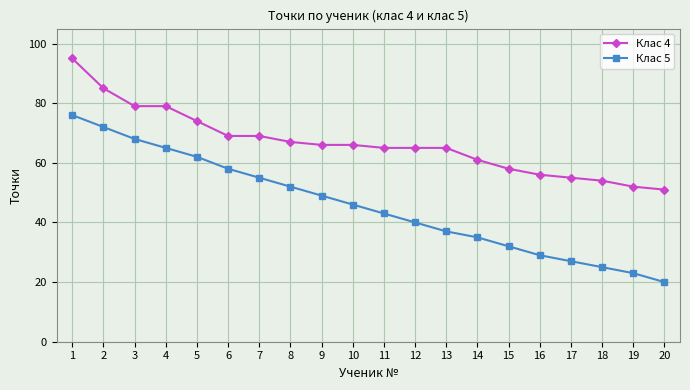

What are all the series names shown in the legend?

Клас 4, Клас 5